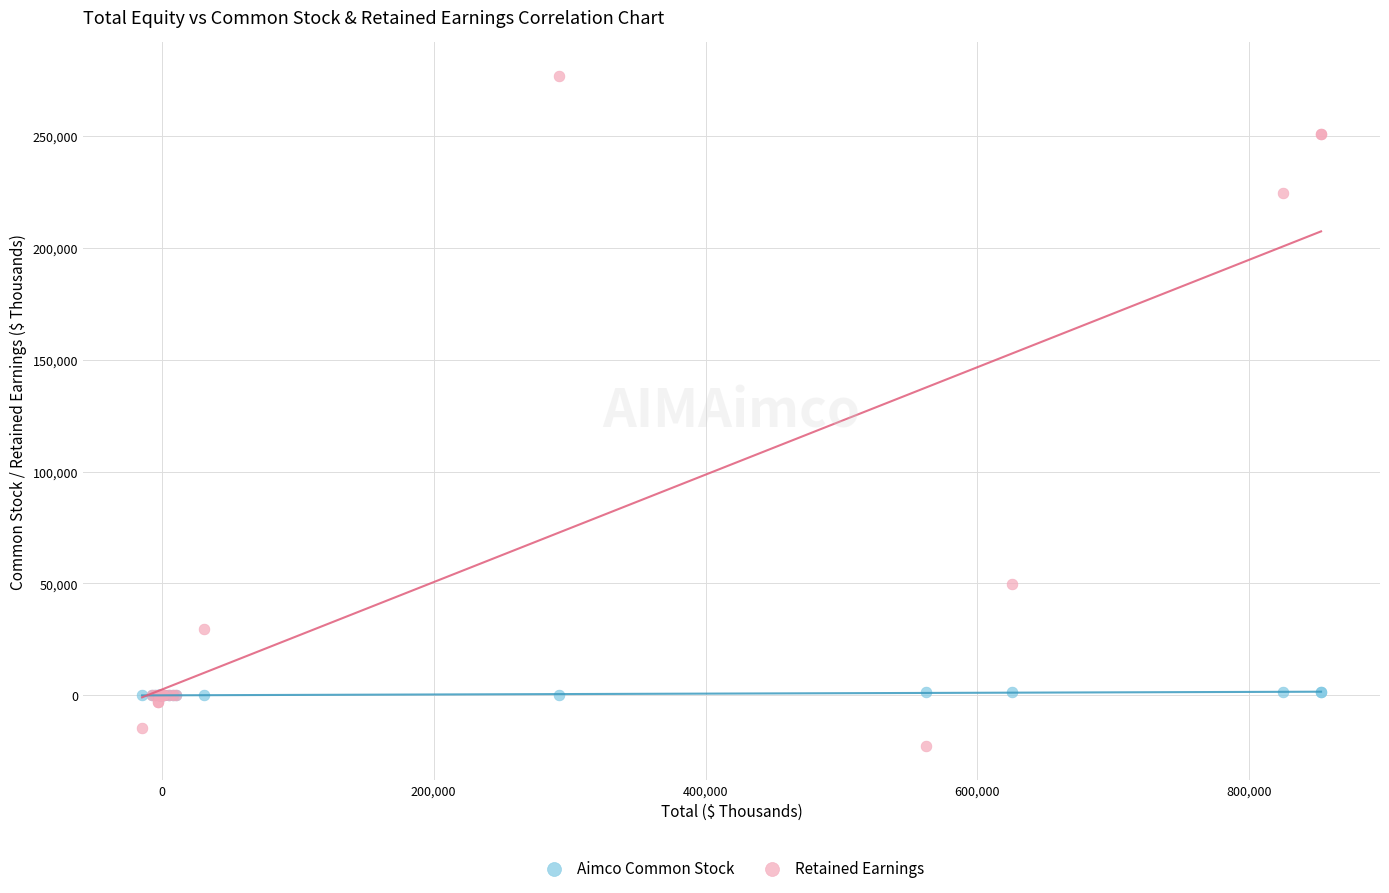

Which series contains the lowest Y value?

Retained Earnings